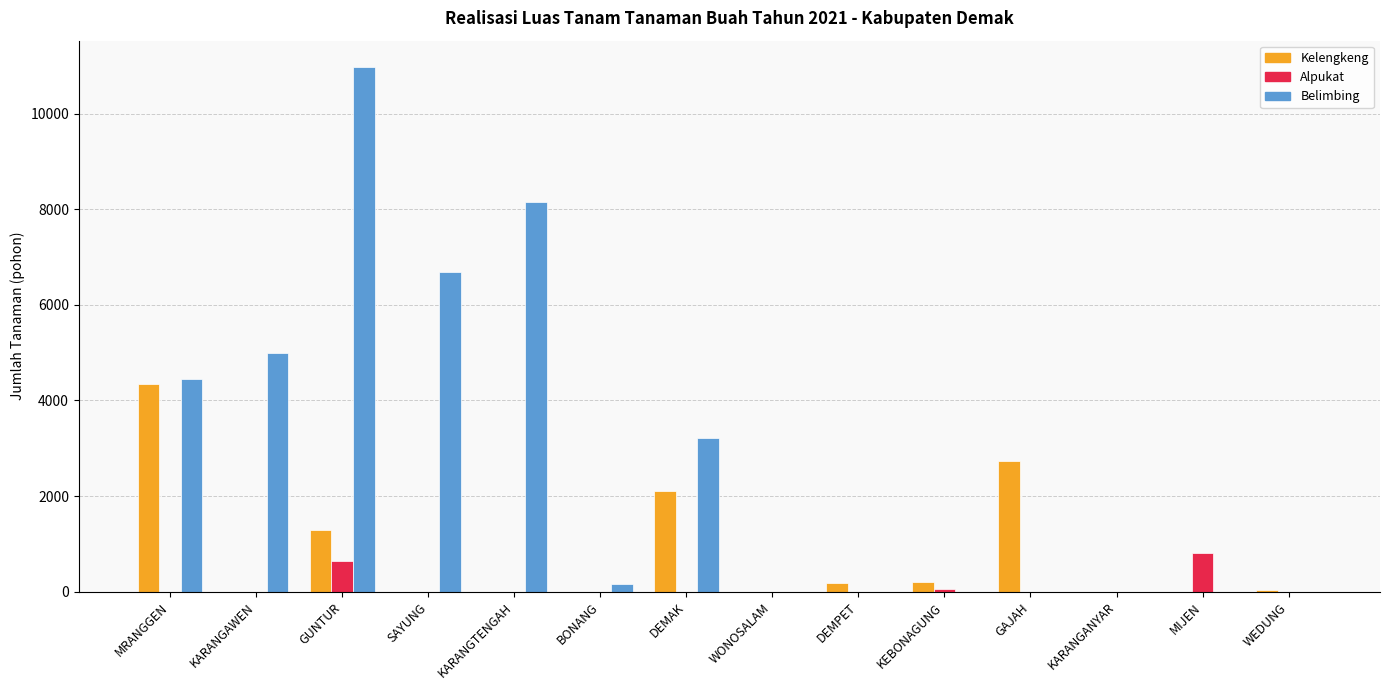

Which series has the largest total across all categories?

Belimbing